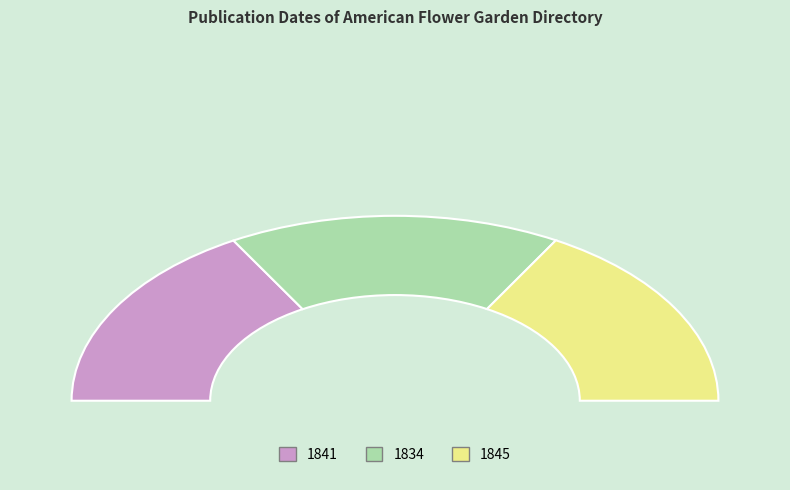

Rank the categories by value from lowest to highest.

1834, 1841, 1845